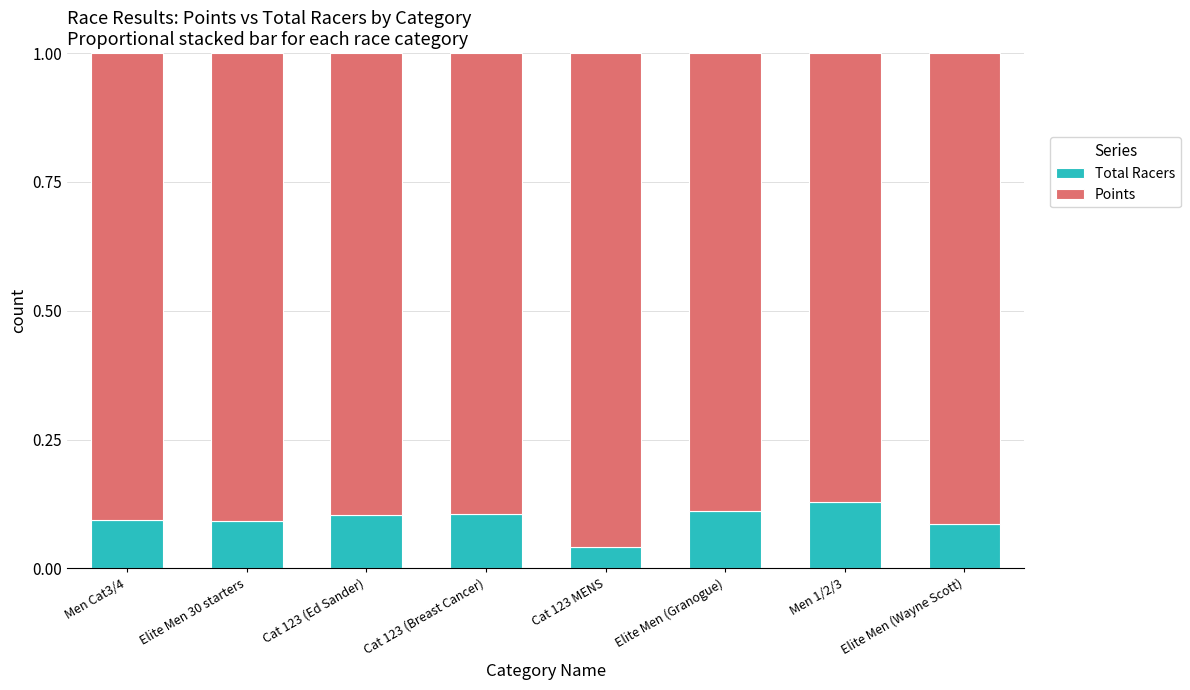

Is it true that Total Racers equals 0.1 at Elite Men (Granogue)?

True